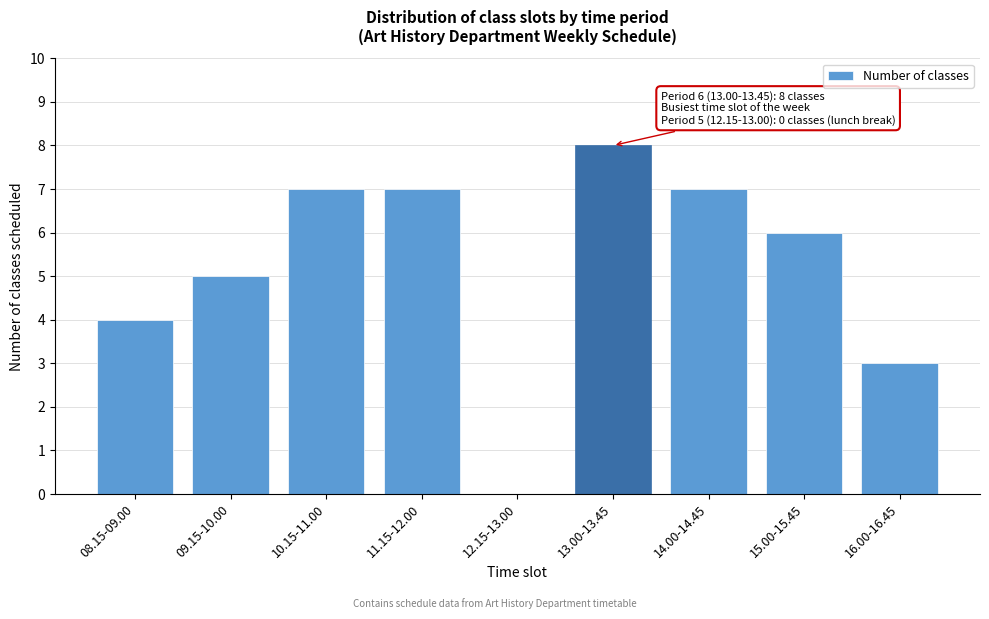

Reading right to left, what are all the values shown in this chart?

16.00-16.45=3	15.00-15.45=6	14.00-14.45=7	13.00-13.45=8	12.15-13.00=0	11.15-12.00=7	10.15-11.00=7	09.15-10.00=5	08.15-09.00=4